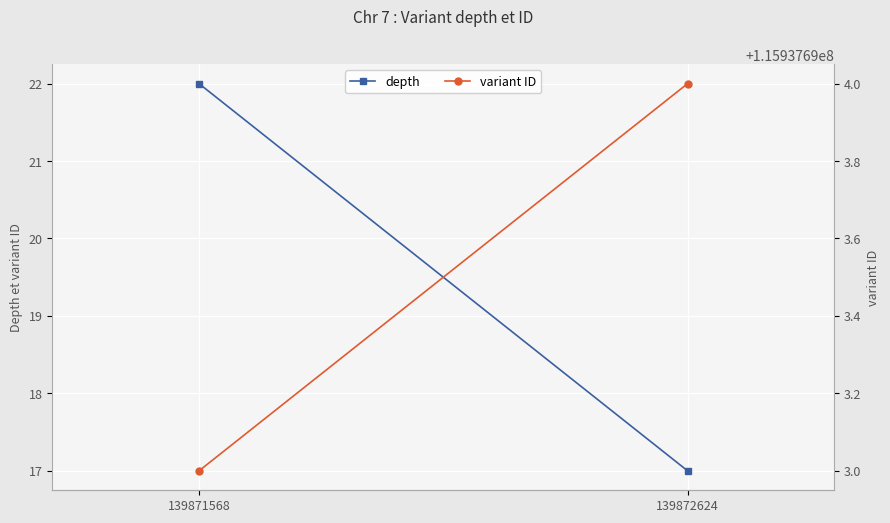

Rank the series by their average value, from lowest to highest.

depth, variant ID